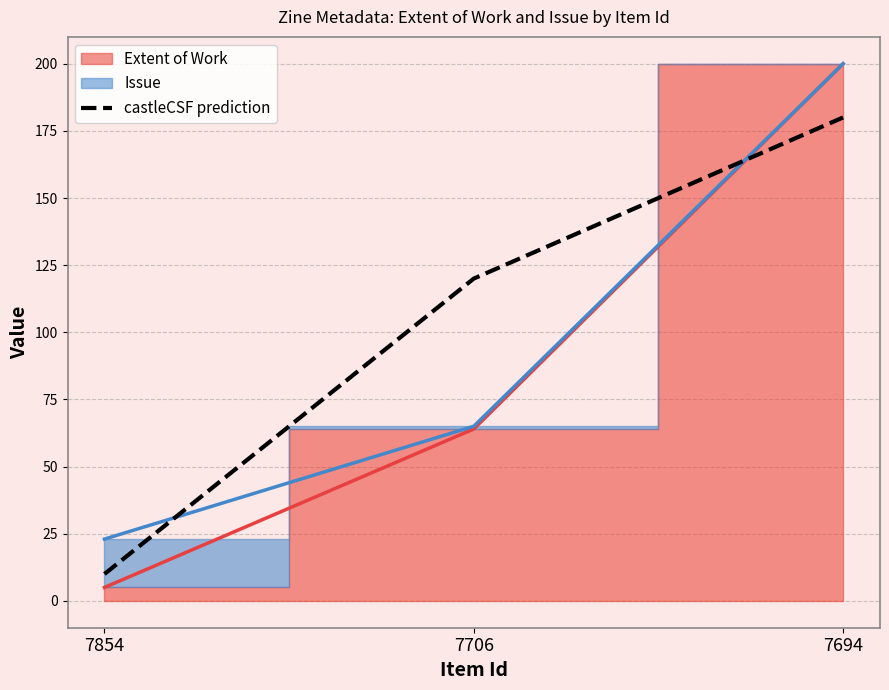

Rank the categories by value from lowest to highest.

7854, 7706, 7694